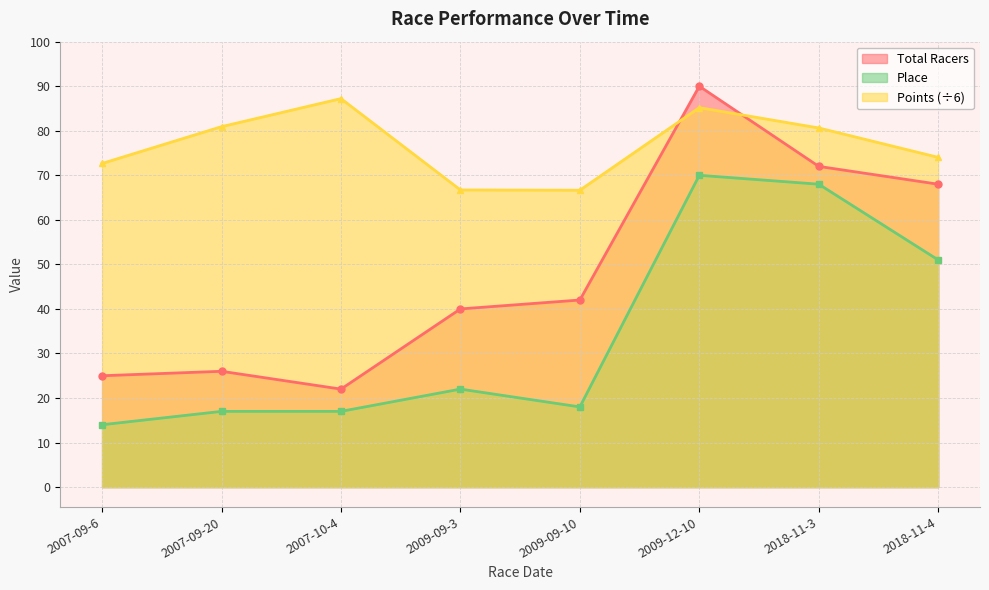

How many lines are shown in the chart?

3